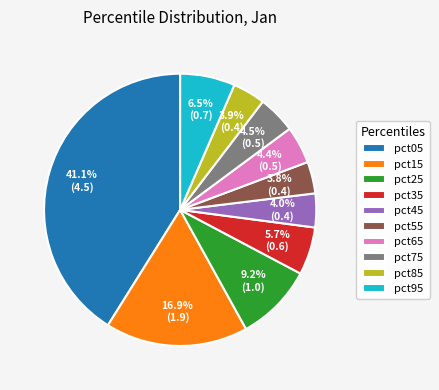

Does pct15 account for over 50% of the chart?

No